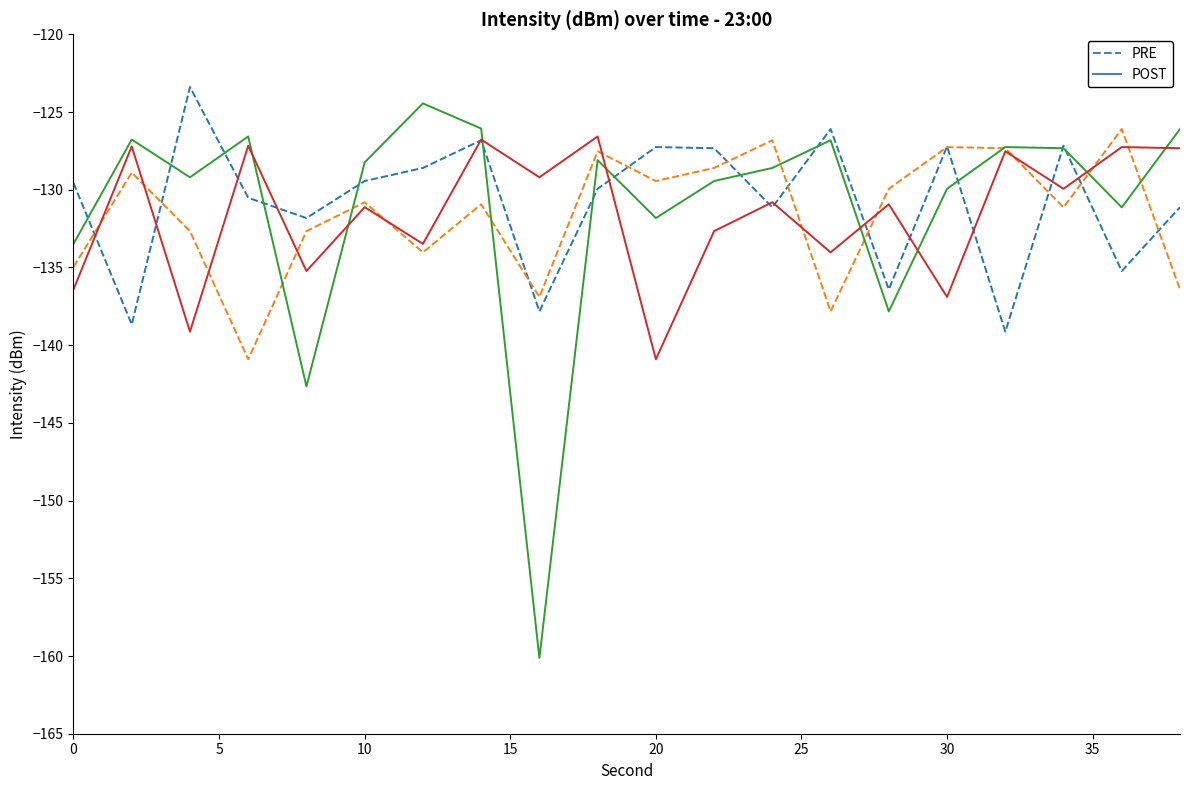

What is the minimum value shown in the chart?

-160.1